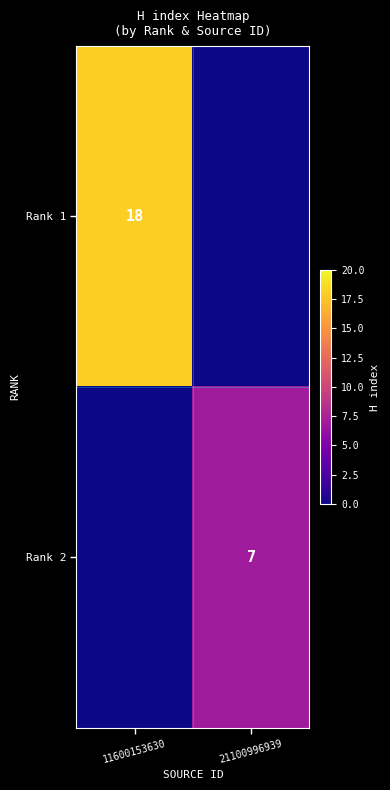

Is it true that Rank 1 equals 18 at 11600153630?

True